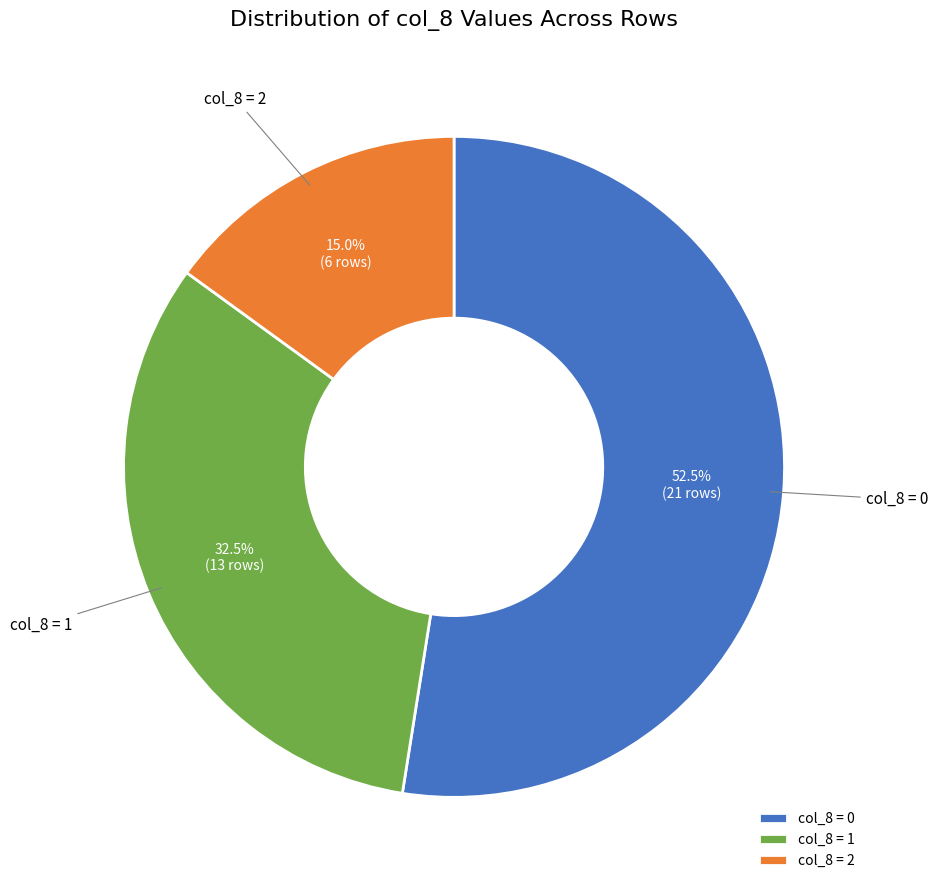

What portion of the pie excludes col_8 = 0?

47.5%